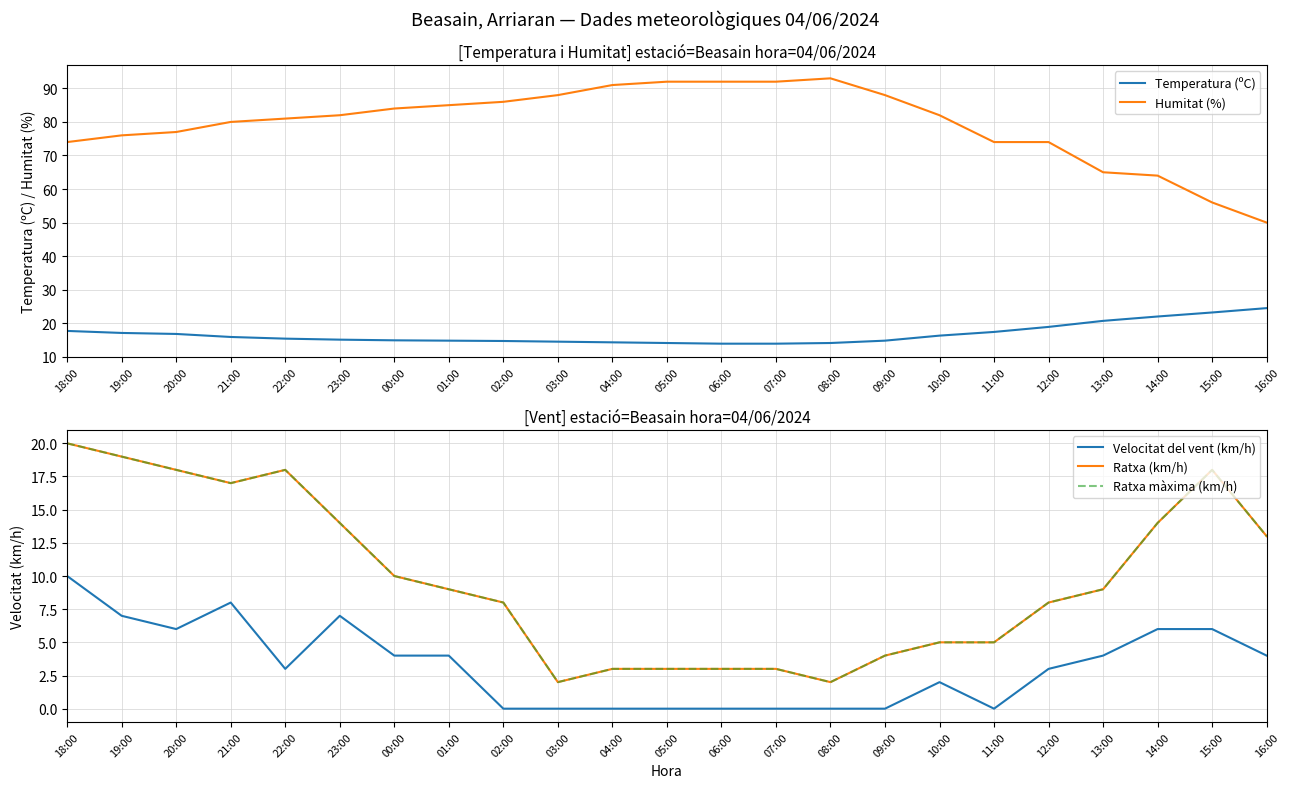

True or false: Velocitat del vent (km/h) has a value of 4.0 at 00:00.

True